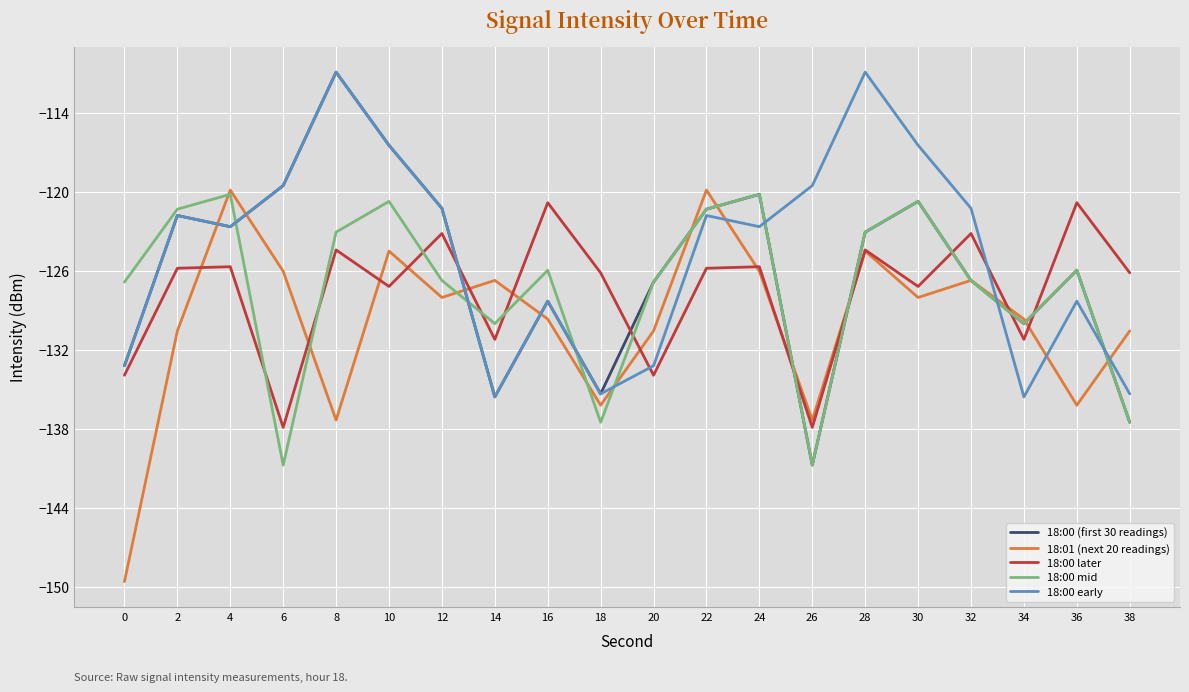

After their last crossing, which series has the higher values: 18:01 (next 20 readings) or 18:00 (first 30 readings)?

18:01 (next 20 readings)